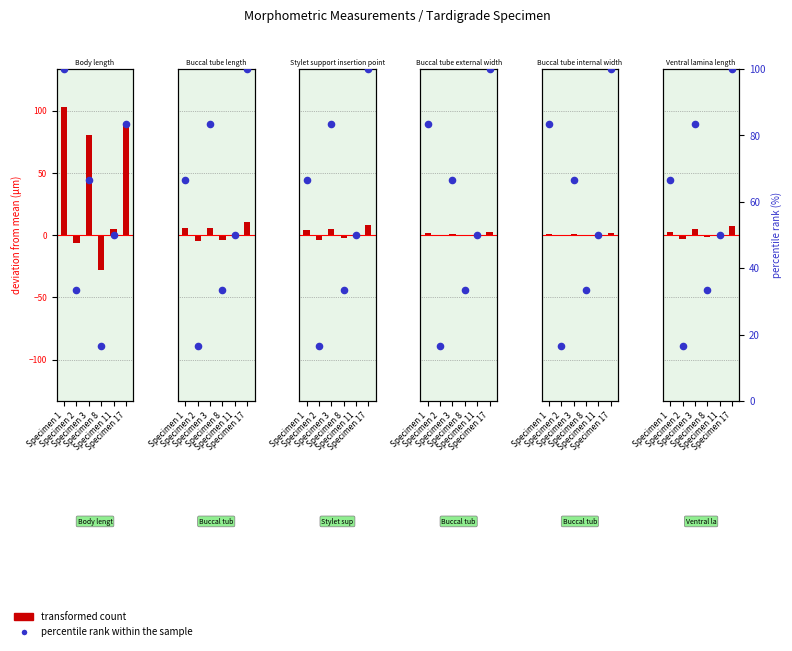

Approximately how many times larger is the value at Specimen 11 compared to Specimen 8?

3.0